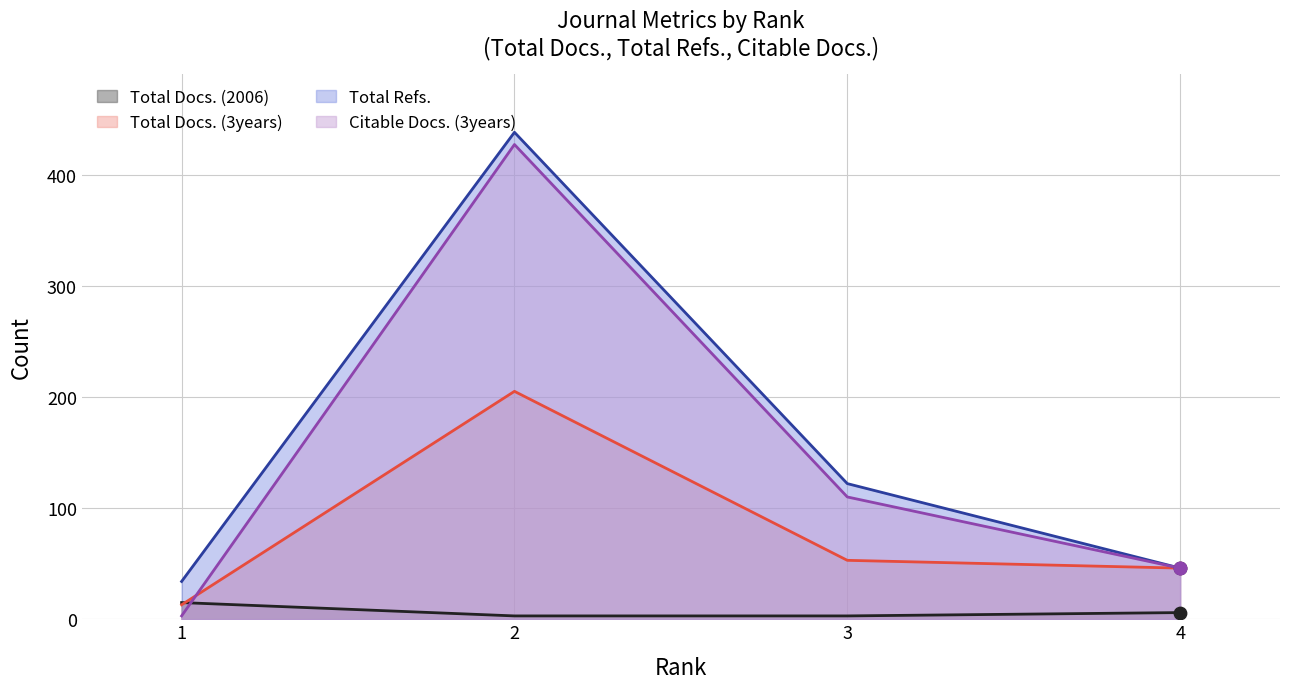

Which series has the largest total across all categories?

Total Refs.